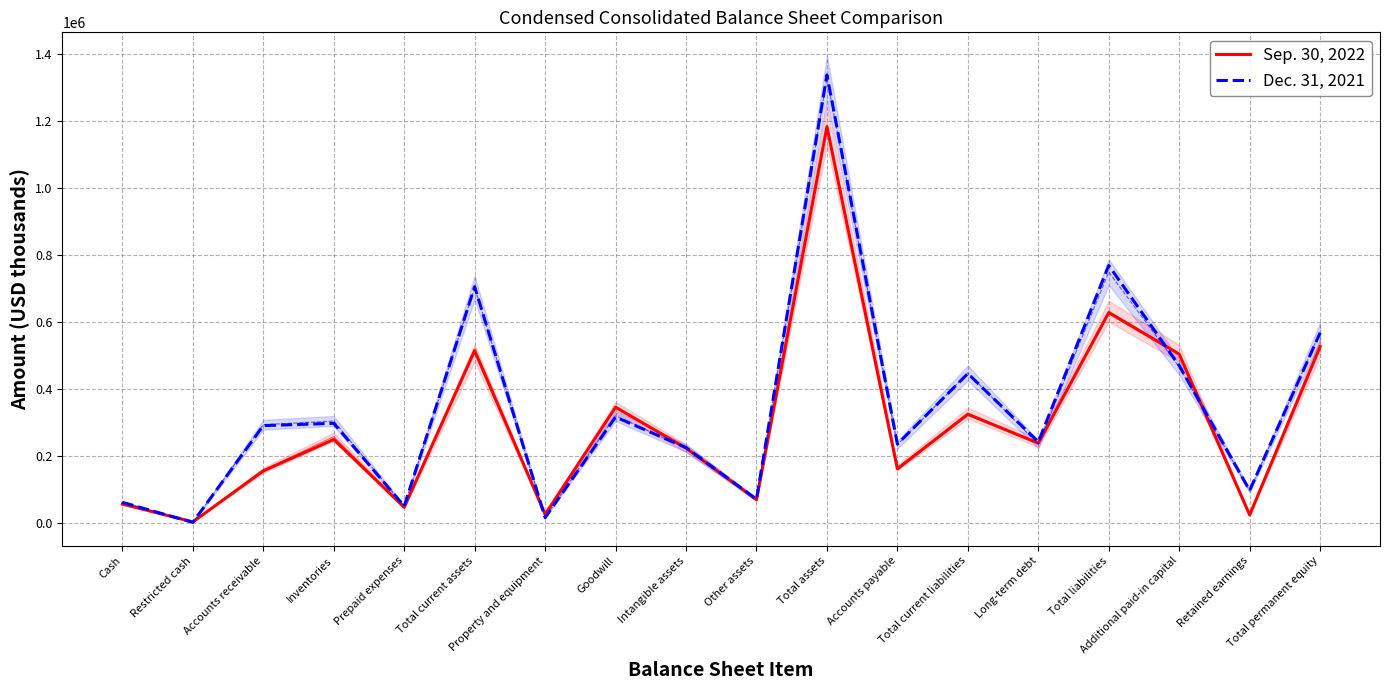

In Dec. 31, 2021, how many points are higher than both neighbors (excluding endpoints)?

6